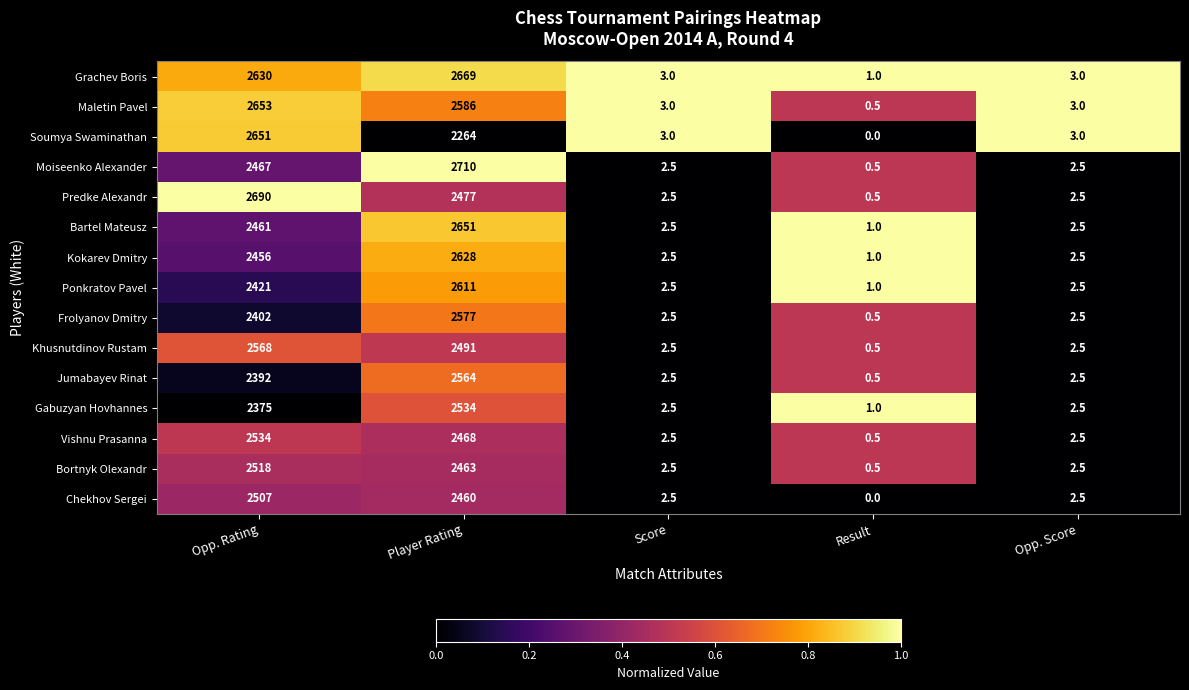

What is the difference between the Kokarev Dmitry values at Opp. Rating and Player Rating?

172.0